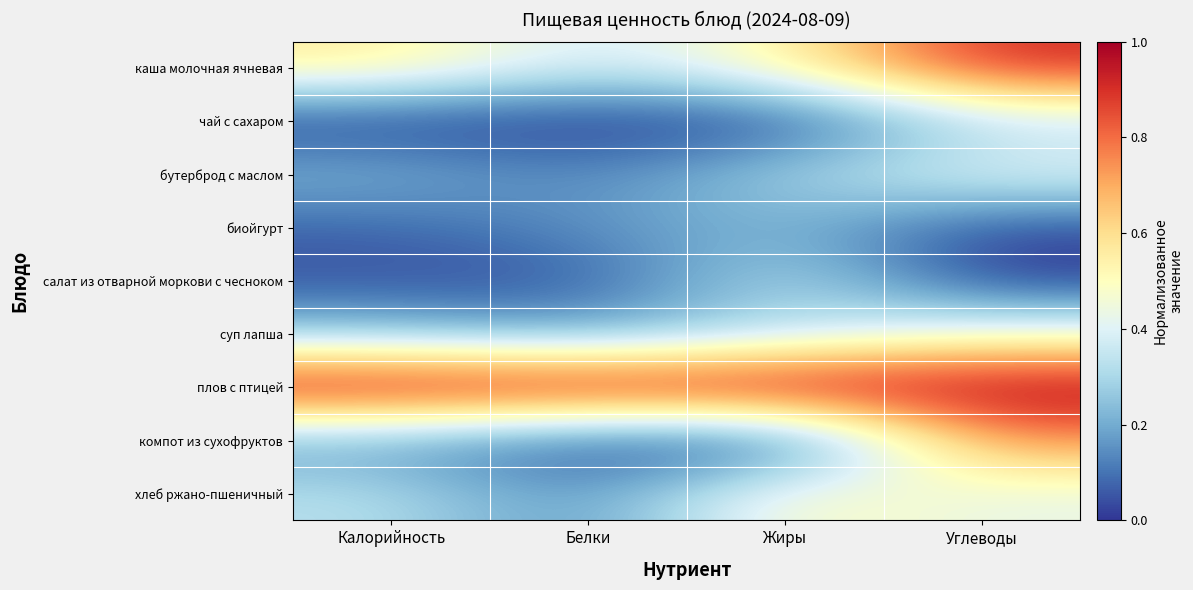

Which label corresponds to the largest value in the chart?

Калорийность